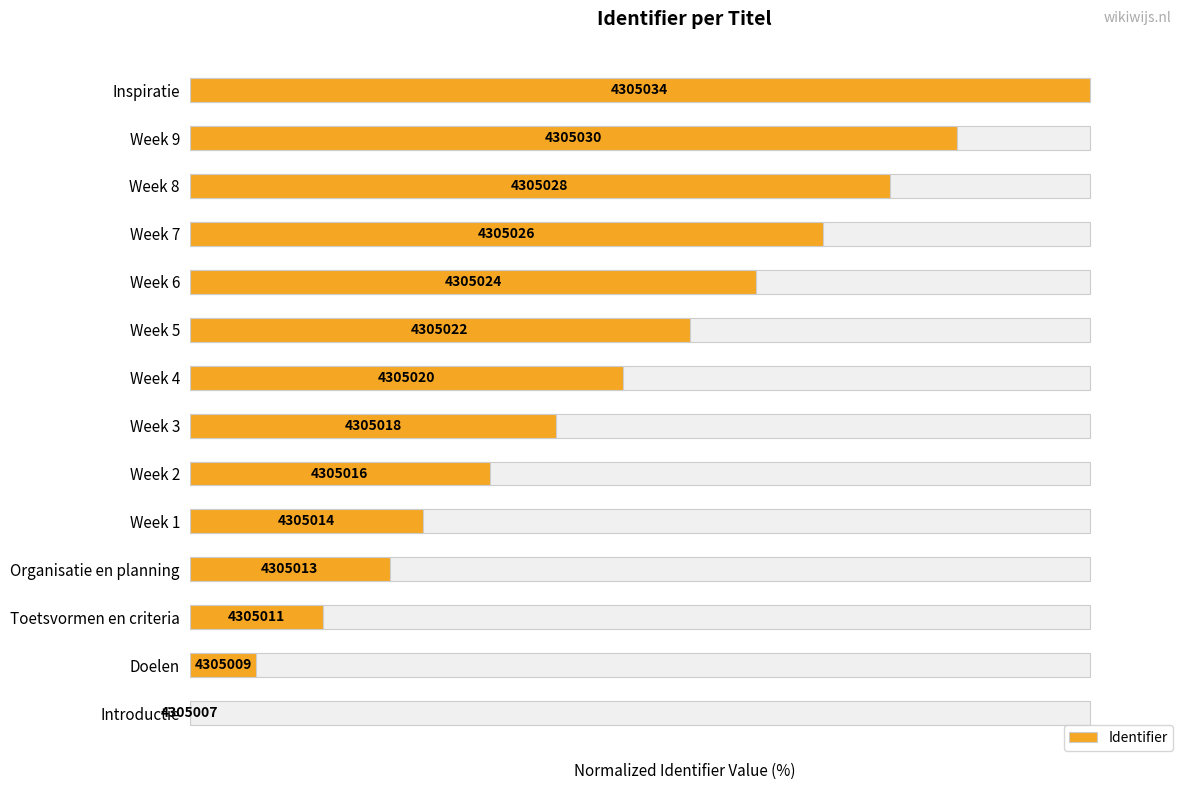

How many bars are there in total?

14